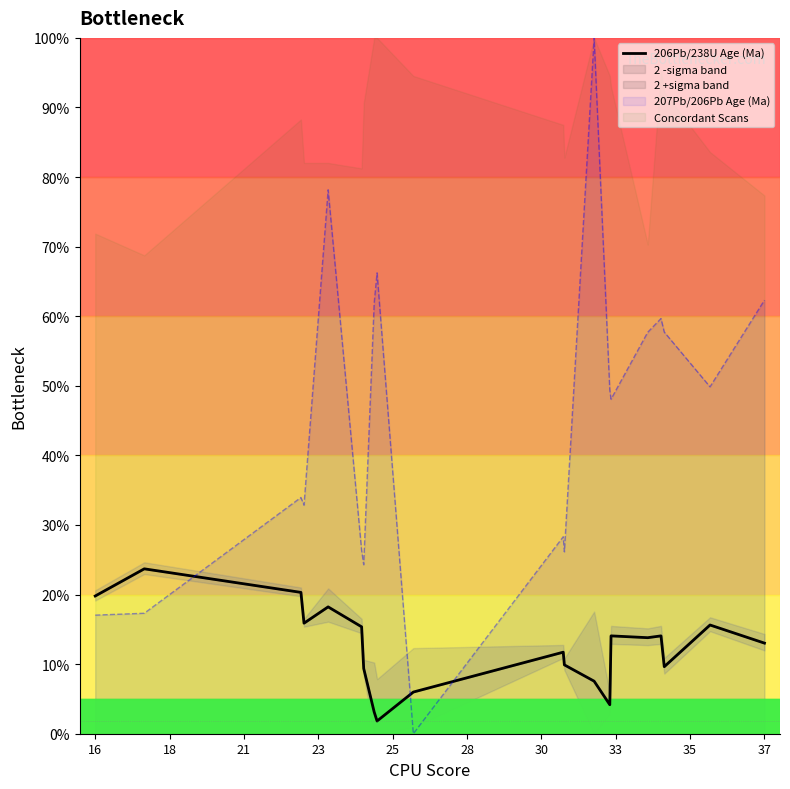

What is the difference between the maximum and minimum values?

21.9